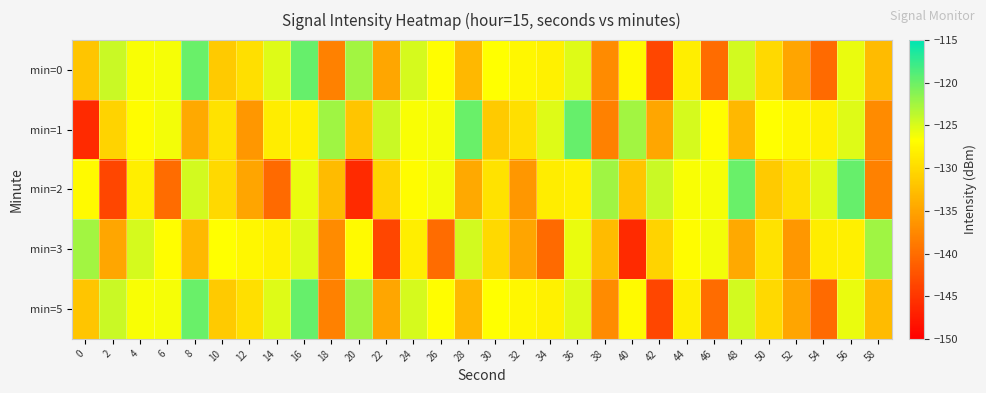

At how many categories does at least one series exceed -123?

12